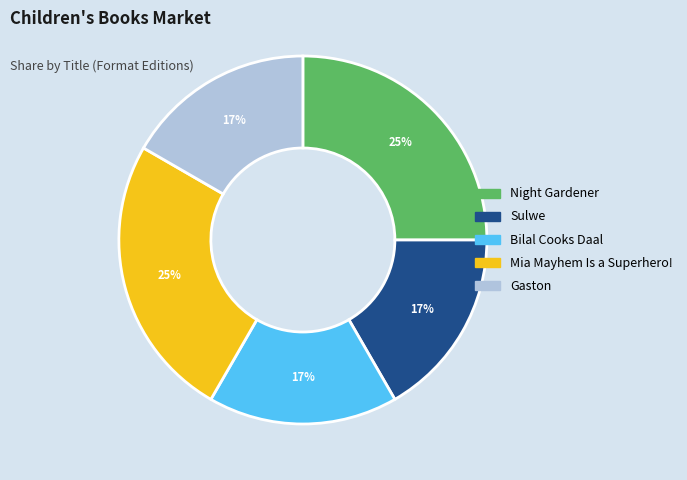

Is there any slice that represents more than half of the pie?

No